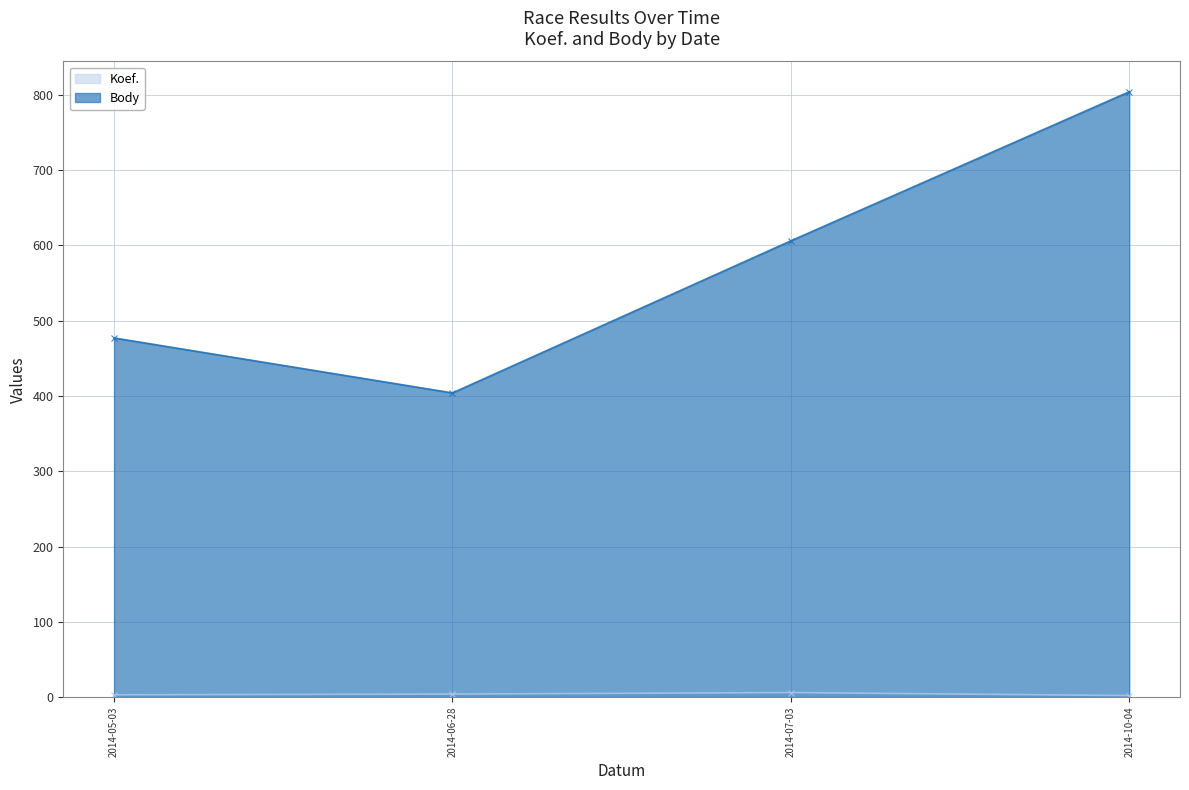

Is the value of Koef. at 2014-05-03 greater than the value of Body at 2014-06-28?

No